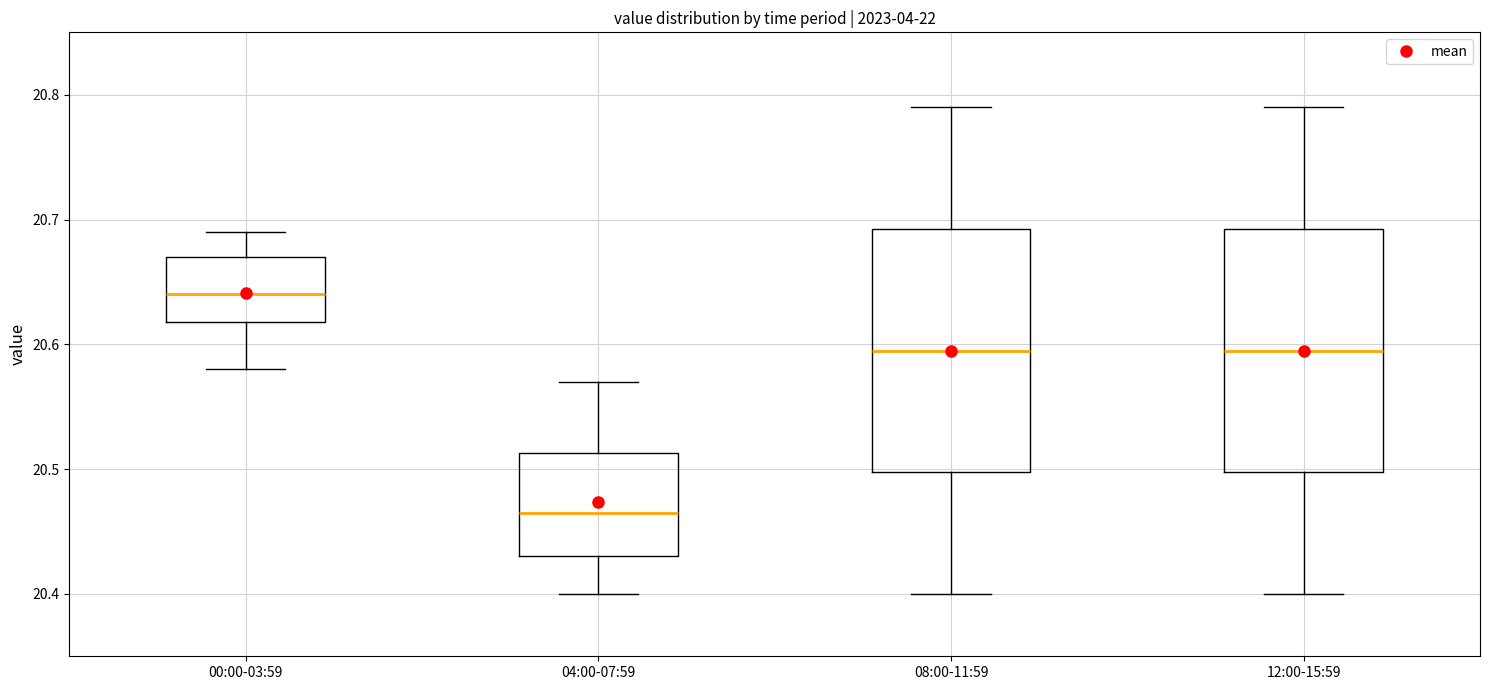

Where is the lower edge of the box for 04:00-07:59 on the y-axis? The values are not printed on the chart, so give them approximately, as read against the axis.

20.43